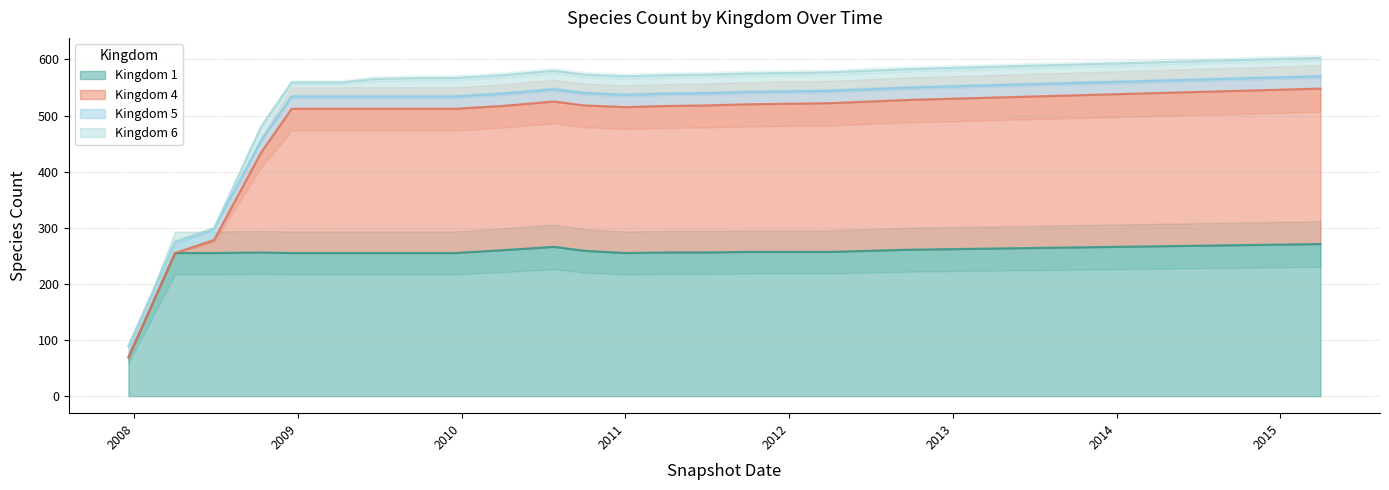

Where is kingdom_4 nearest to the value 138?

2008-10-10